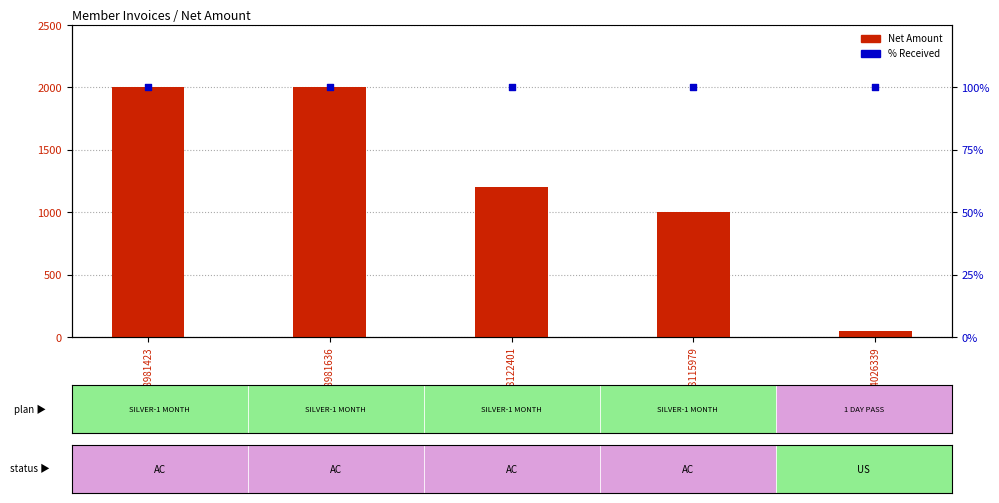

Which series contains the highest Y value?

Net Amount